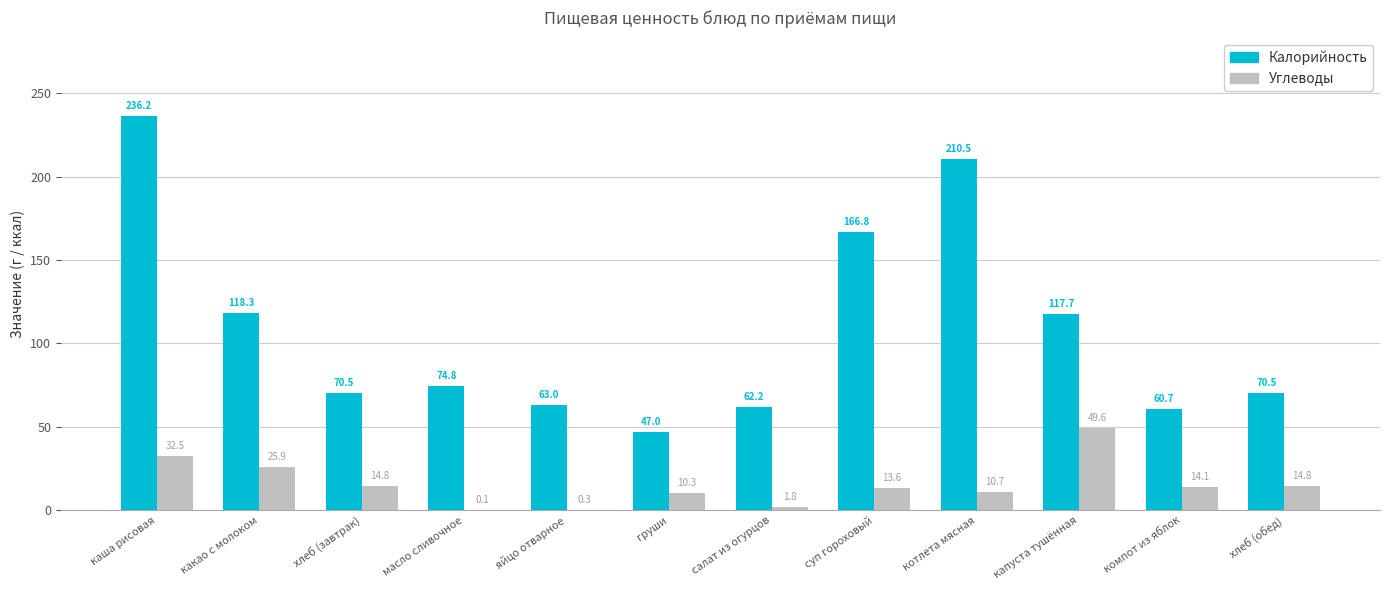

Does the chart contain stacked bars?

No